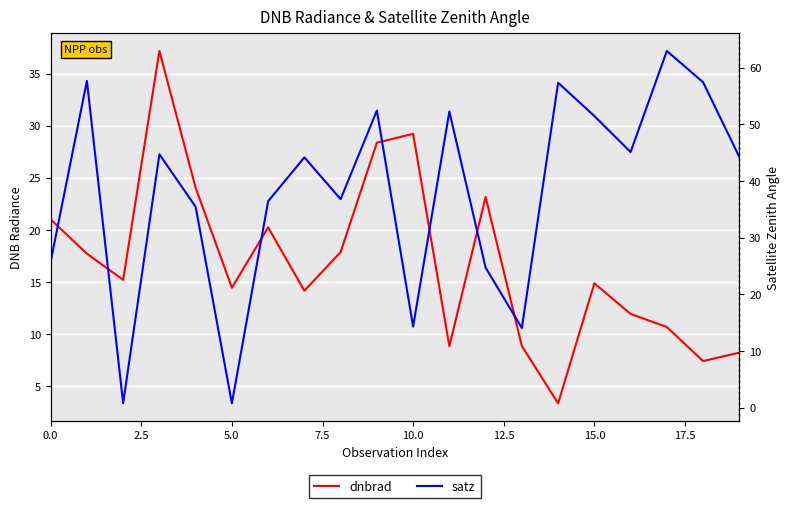

Rank the series at 9 from lowest to highest value.

dnbrad, satz